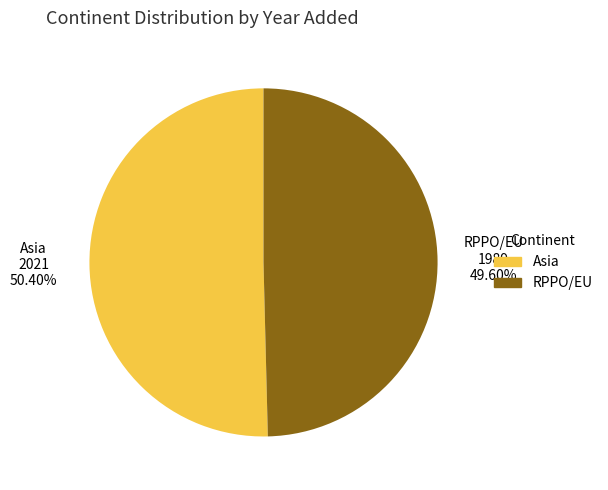

Which slice represents more than half of the pie?

Asia